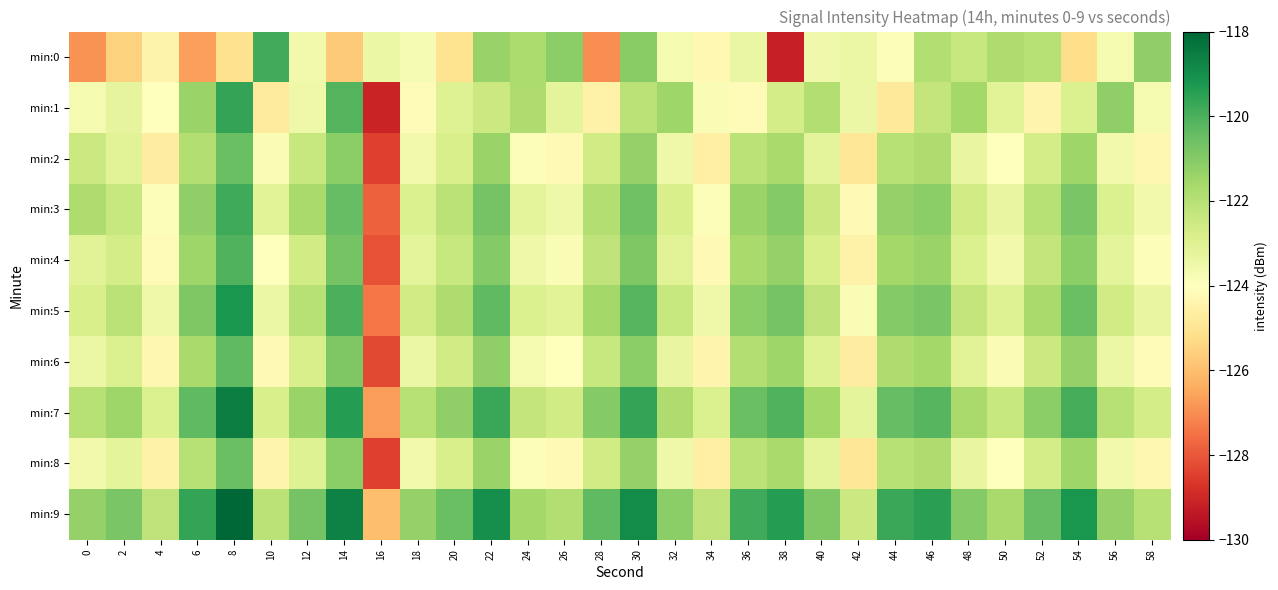

Which series changed the most between 12 and 40?

min:1